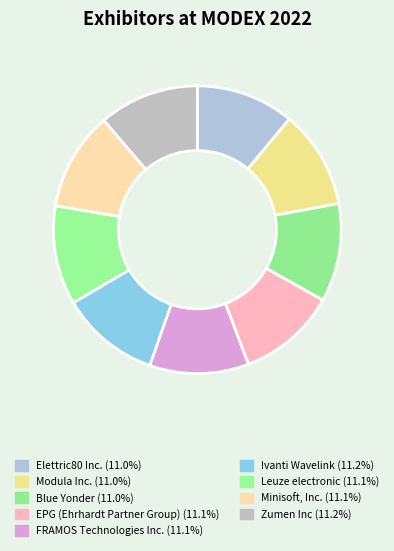

How many slices are in this pie chart?

9